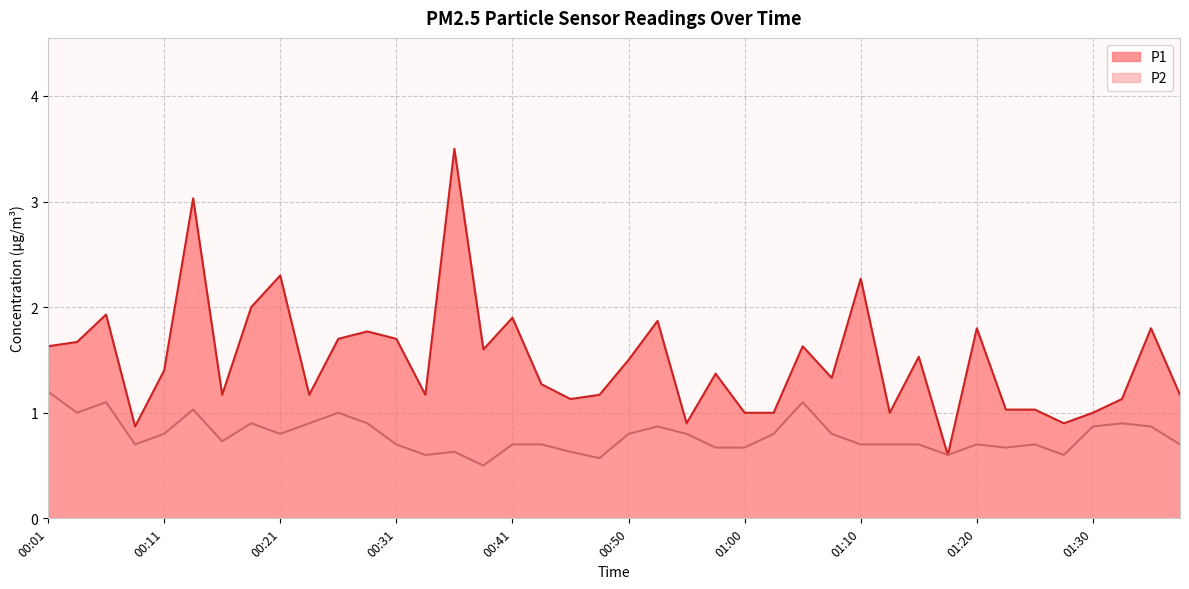

Count the number of data series in this chart.

2